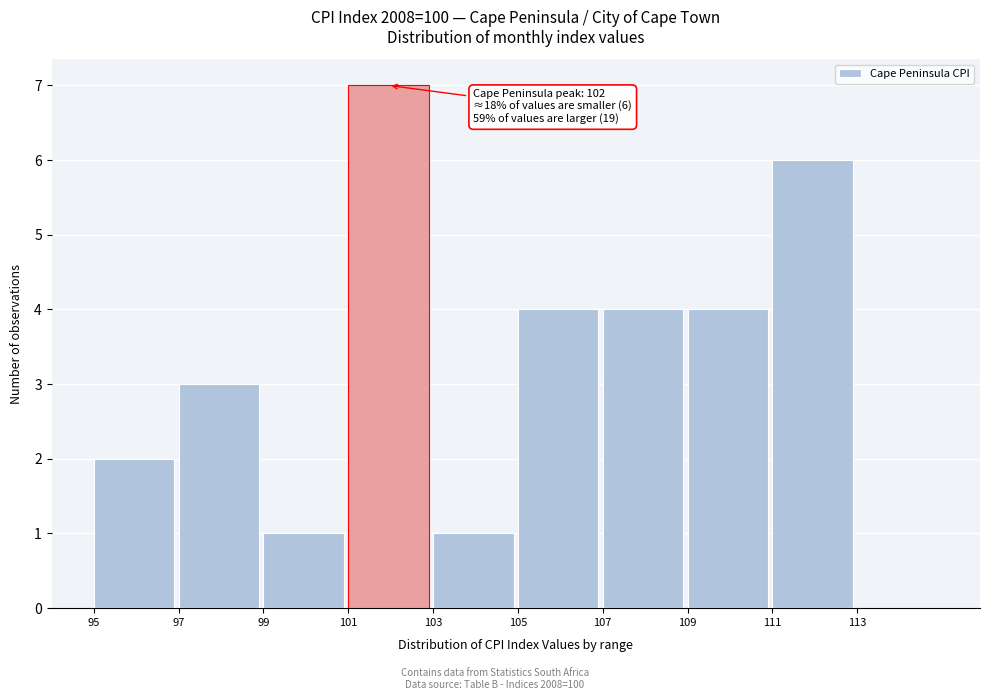

Which range on the x-axis has the tallest bar?

101 to 103